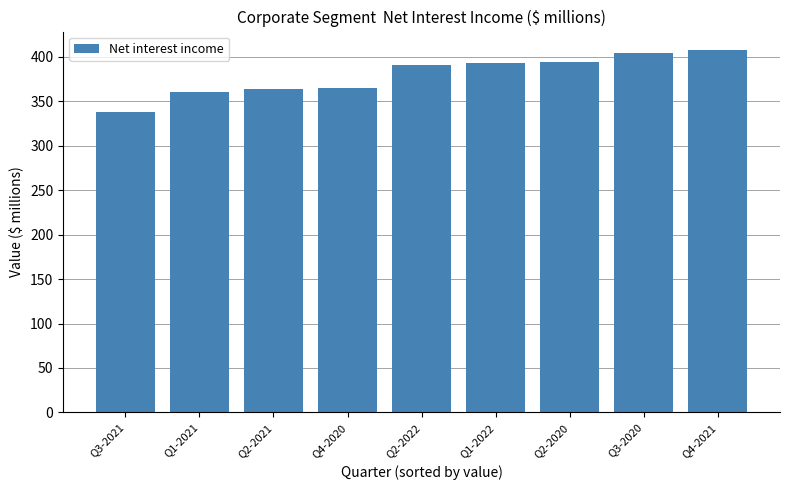

Where is the data nearest to the value 373?

Q4-2020